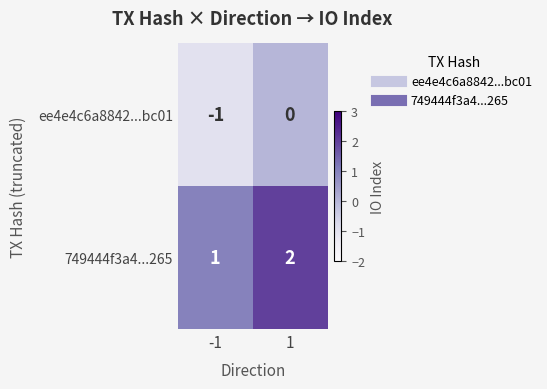

Is it true that ee4e4c6a8842...bc01 equals -1 at -1?

True